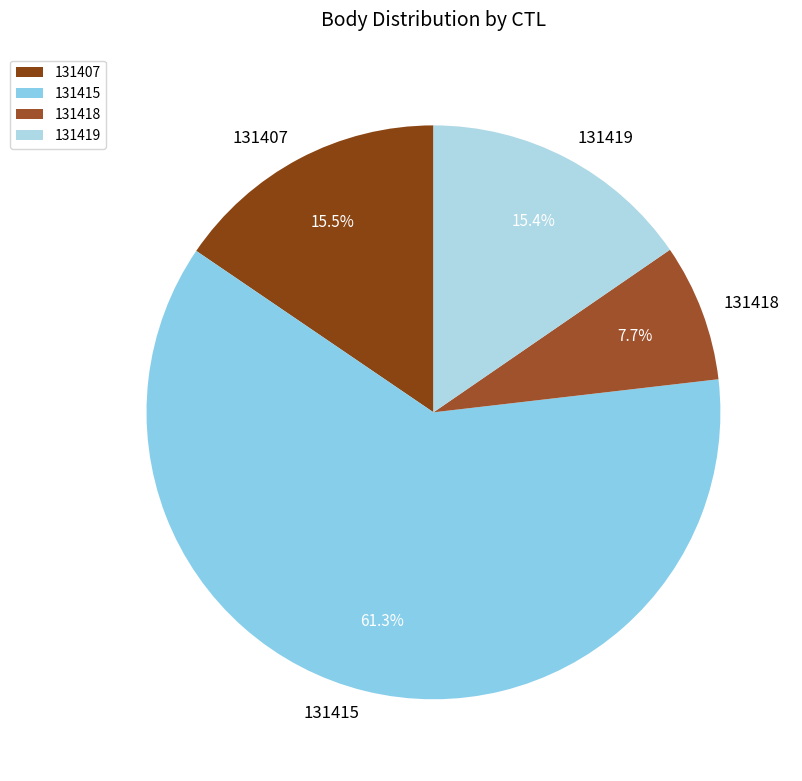

To the nearest percent, what percentage of the pie is 131419?

15%